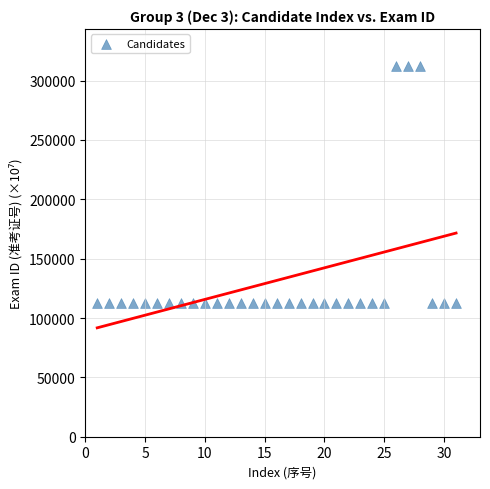

What is the range of X values (max minus min)?

30.0